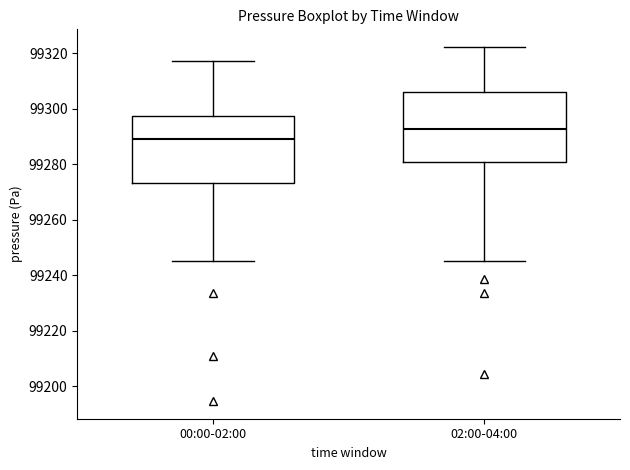

Reading left to right, transcribe this box plot: for each box, give where its median line is, the range the box spans, and where its two whiskers end, as read against the y-axis. The values are not printed on the chart, so give them approximately, as read against the axis.

00:00-02:00: median 99290, box 99274 to 99298, whiskers 99246 to 99318
02:00-04:00: median 99292, box 99280 to 99306, whiskers 99246 to 99322